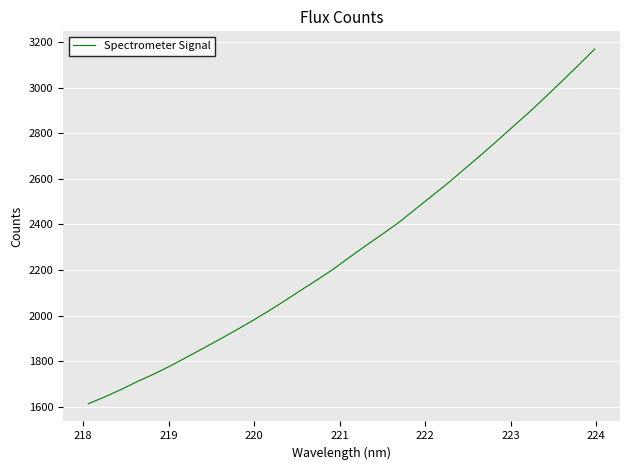

What is the minimum value shown in the chart?

1612.8